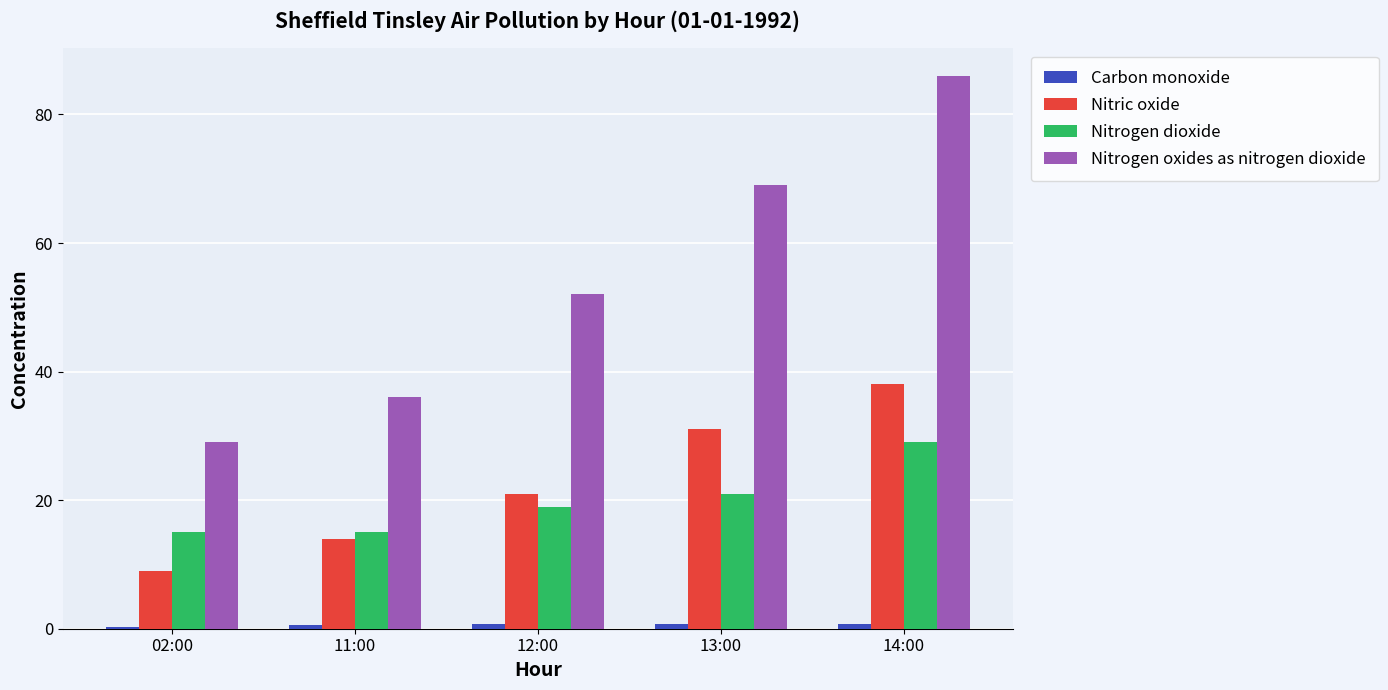

Where is Nitric oxide nearest to the value 23?

12:00